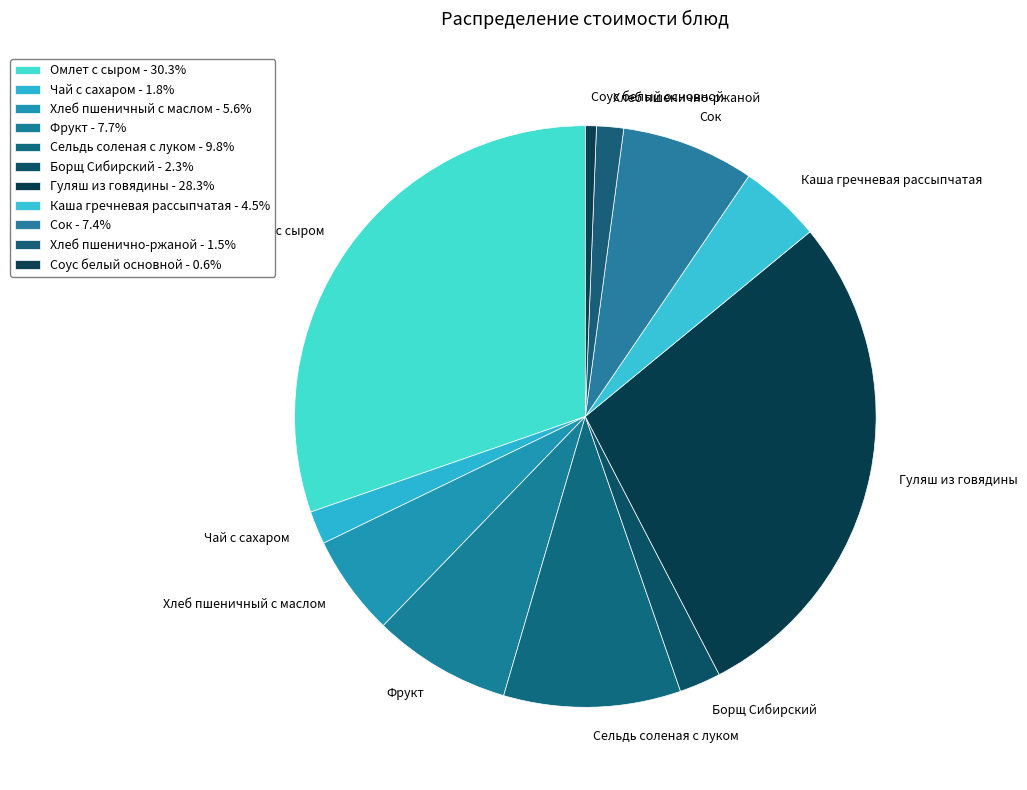

Is the sum of Сок and Хлеб пшенично-ржаной greater than half?

No